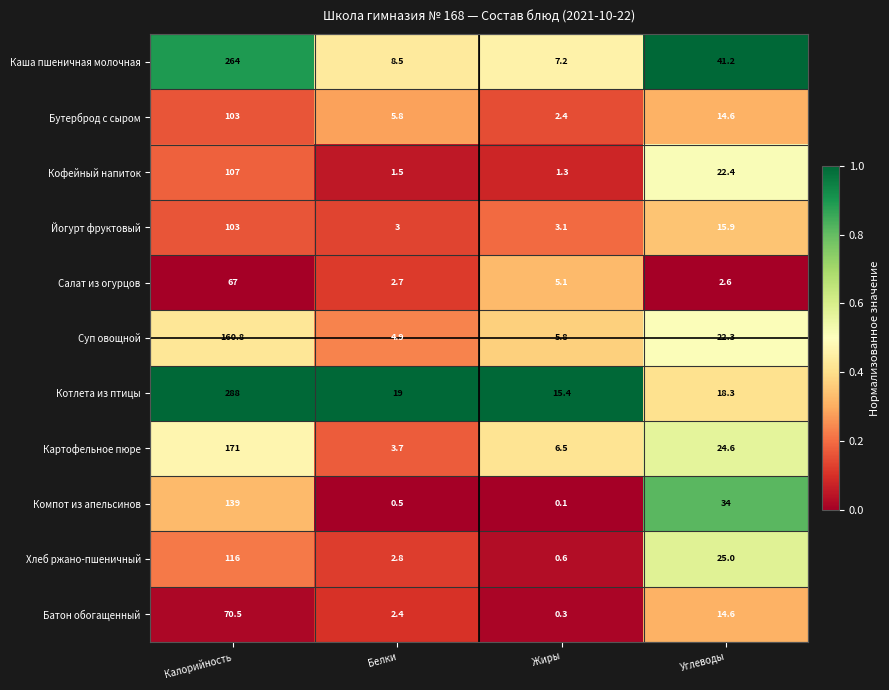

What is the difference between the Батон обогащенный values at Углеводы and Калорийность?

55.9